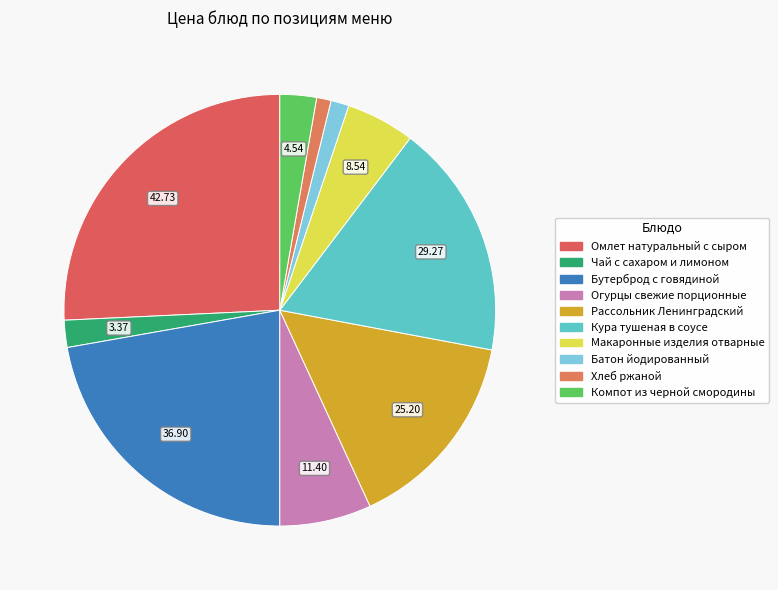

How many segments does this pie chart have?

10